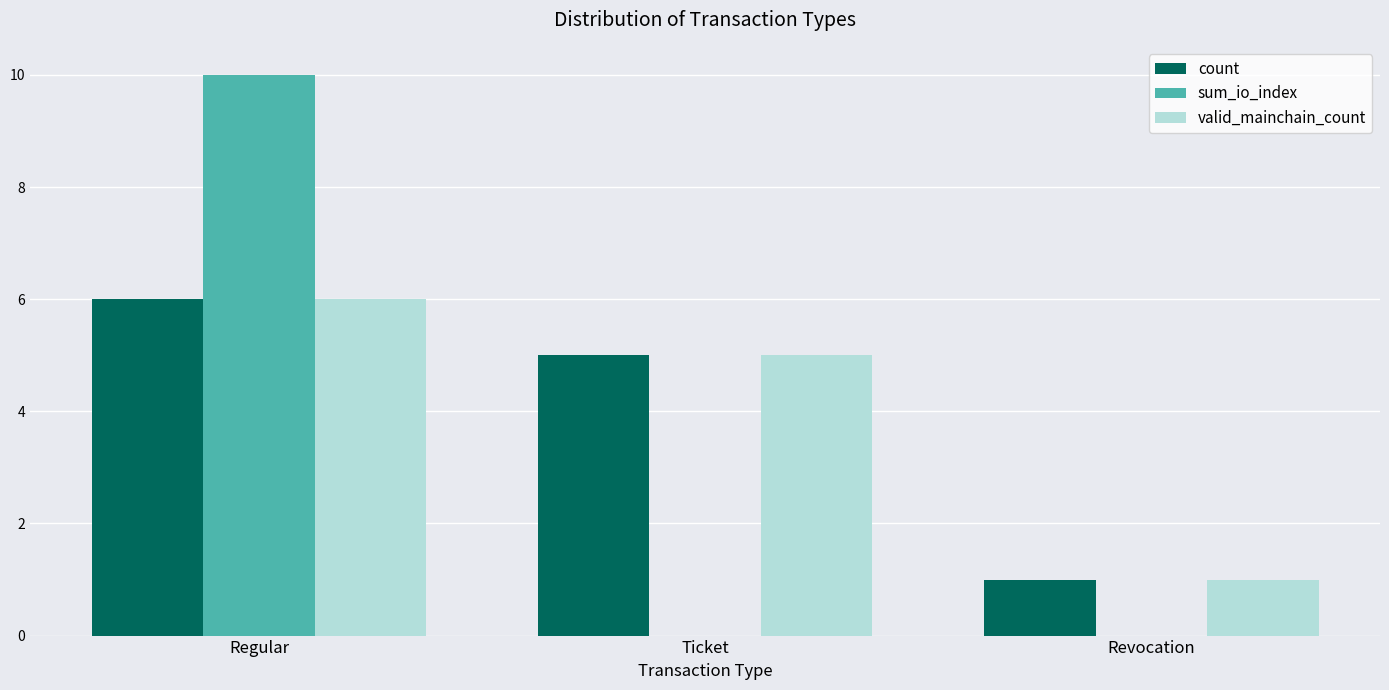

Count the number of categories in the chart.

3